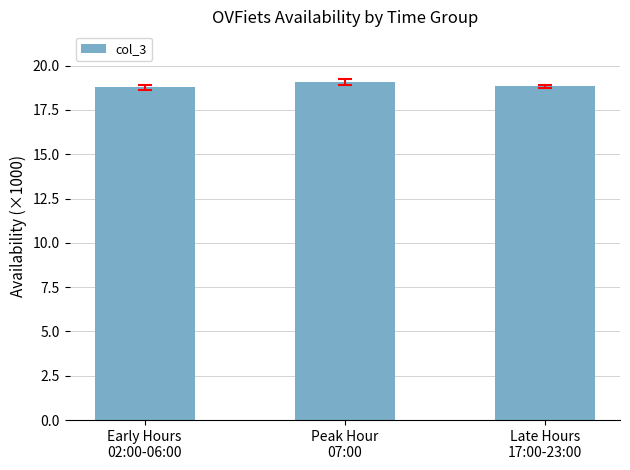

What is the sum of all values?

56.7